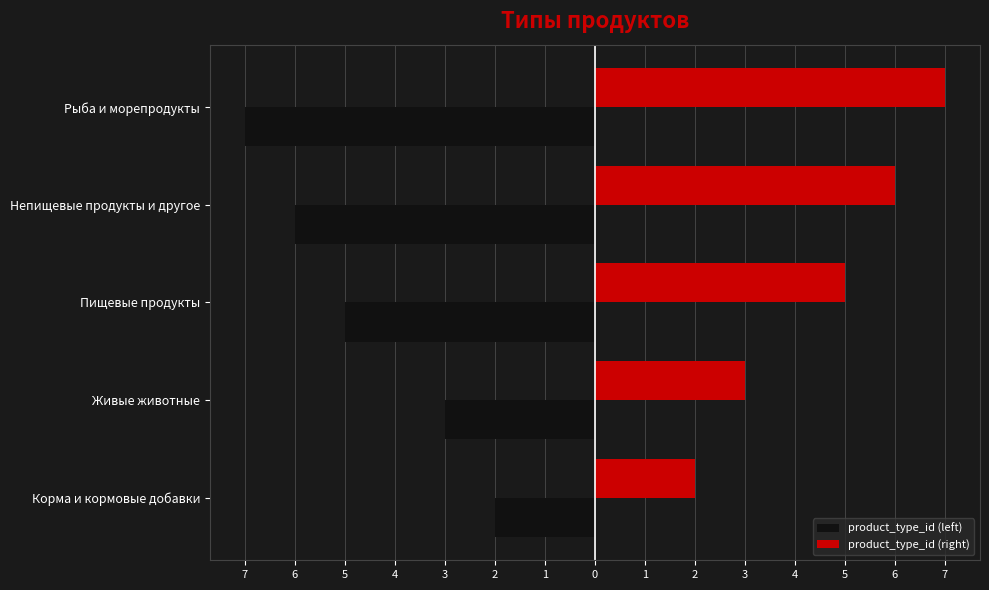

How many values in the product_type_id (right) series are below 5?

2